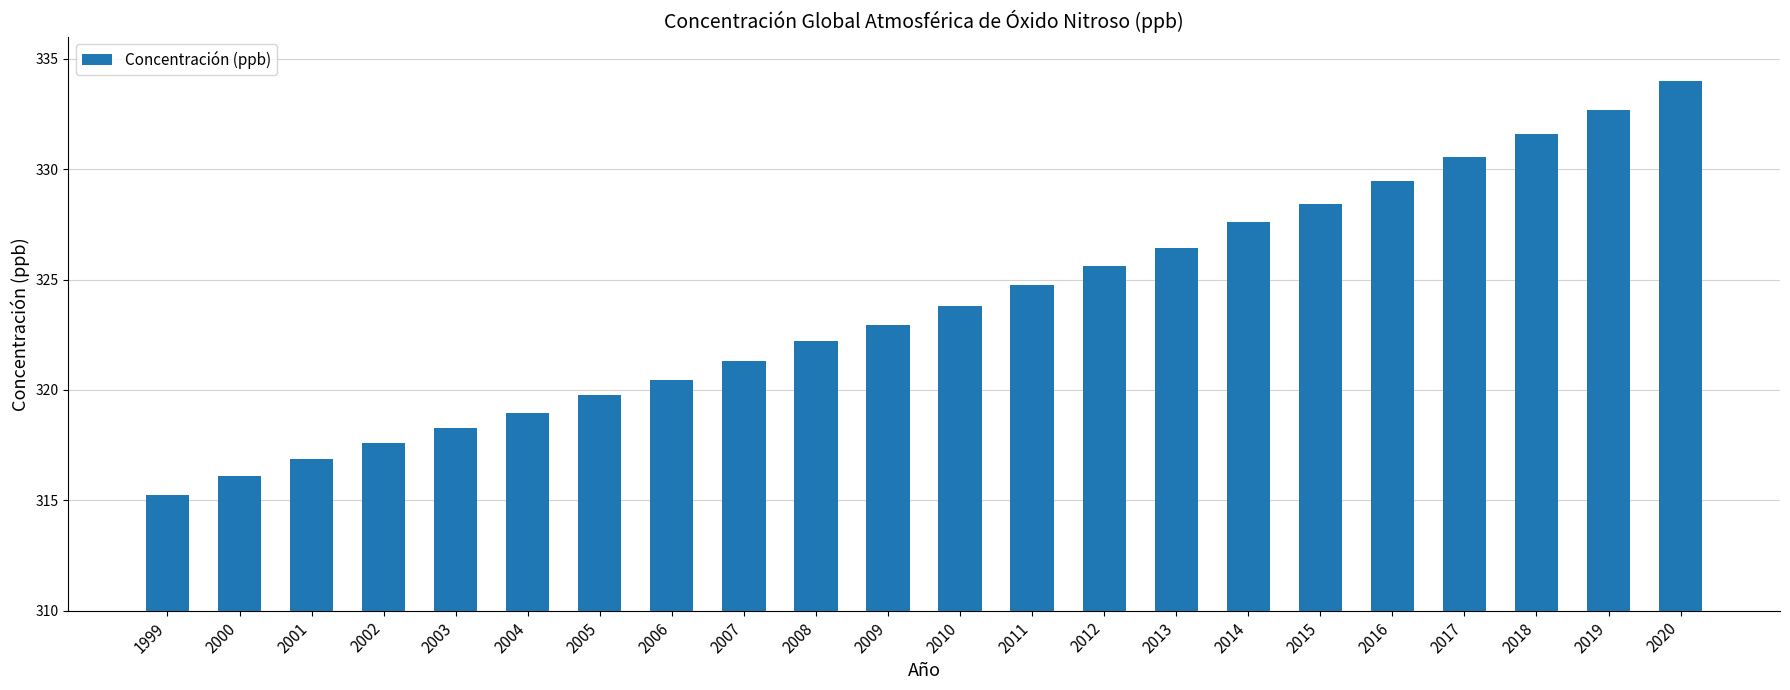

What is the change in value from 2007 to 2016?

+8.2